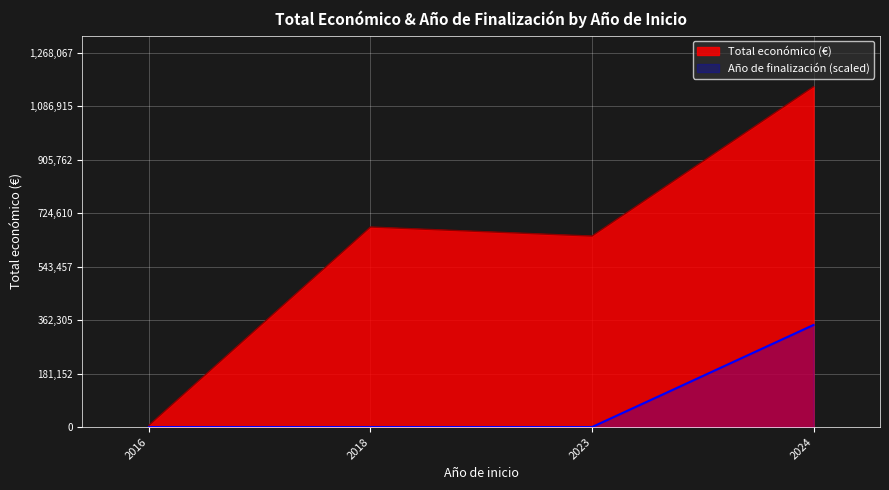

True or false: Año de finalización and Total económico cross at least once.

False